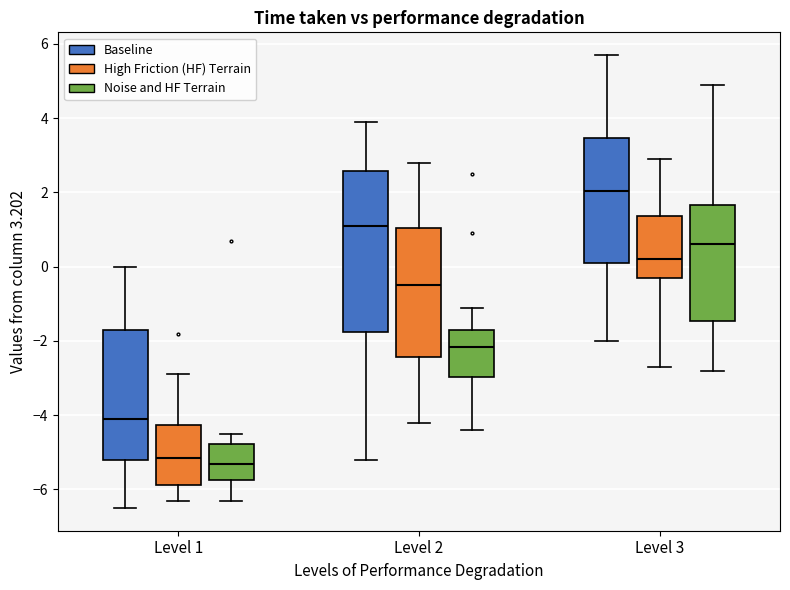

Where does the upper whisker of the box for Level 2 (Baseline) end on the y-axis? The values are not printed on the chart, so give them approximately, as read against the axis.

4.0